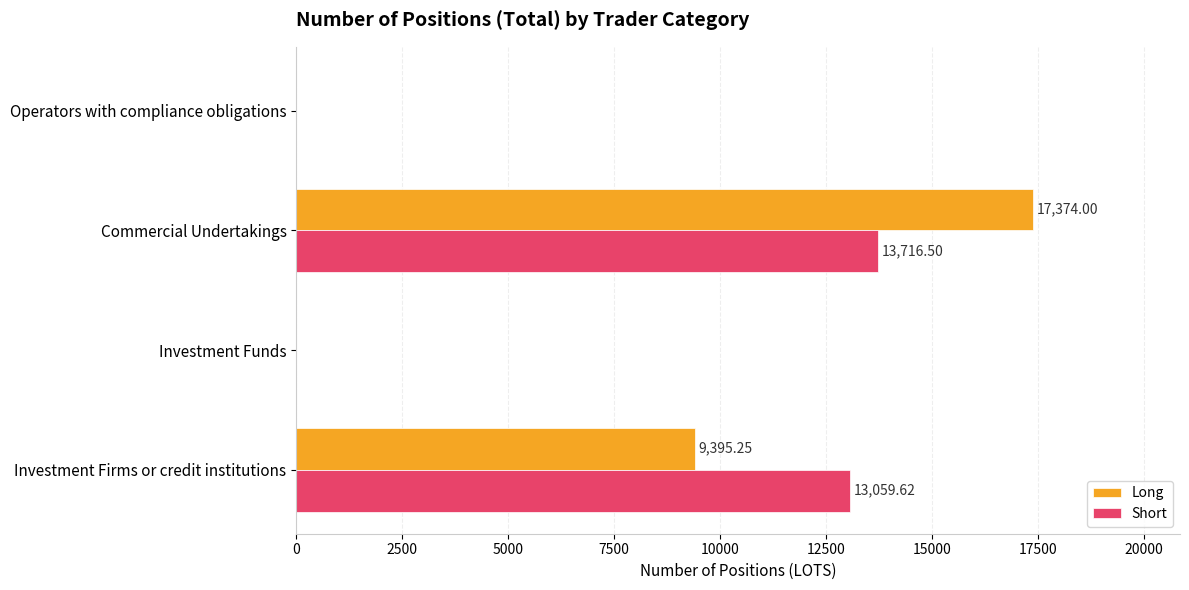

Which series changed the most between Investment Firms or credit institutions and Investment Funds?

Short